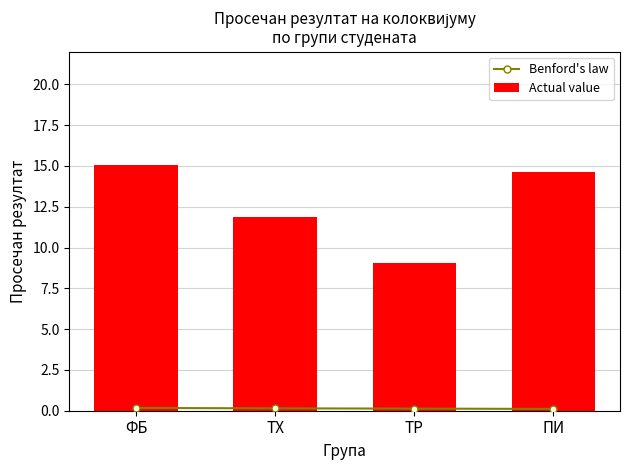

Which label corresponds to the largest value in the chart?

ФБ